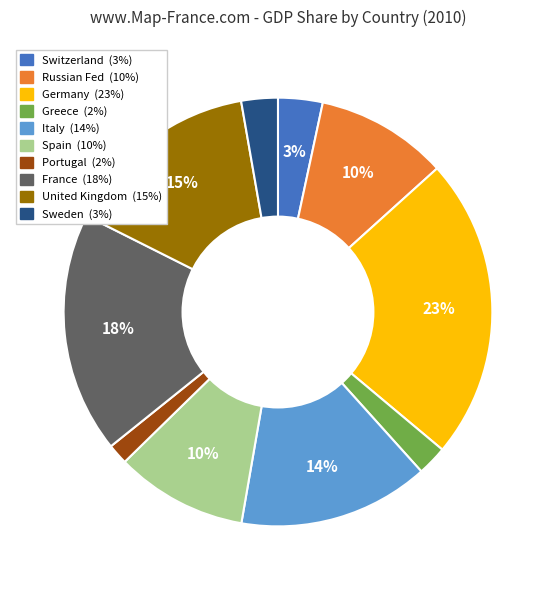

Does Greece account for over 50% of the chart?

No